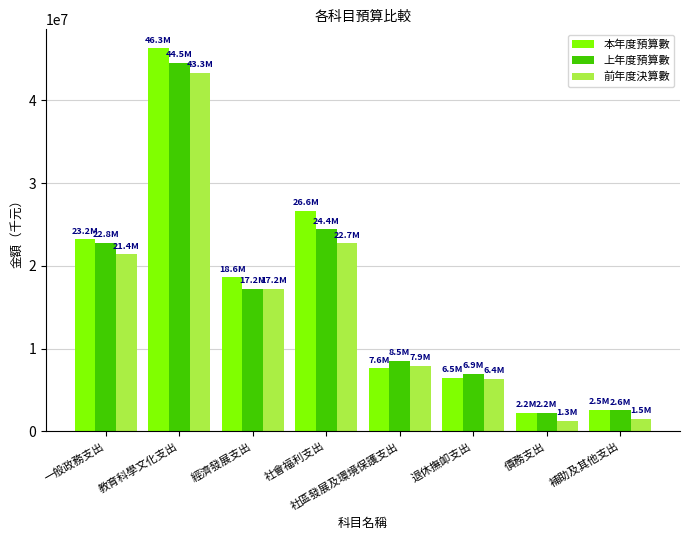

Rank the series by their average value, from lowest to highest.

前年度決算數, 上年度預算數, 本年度預算數